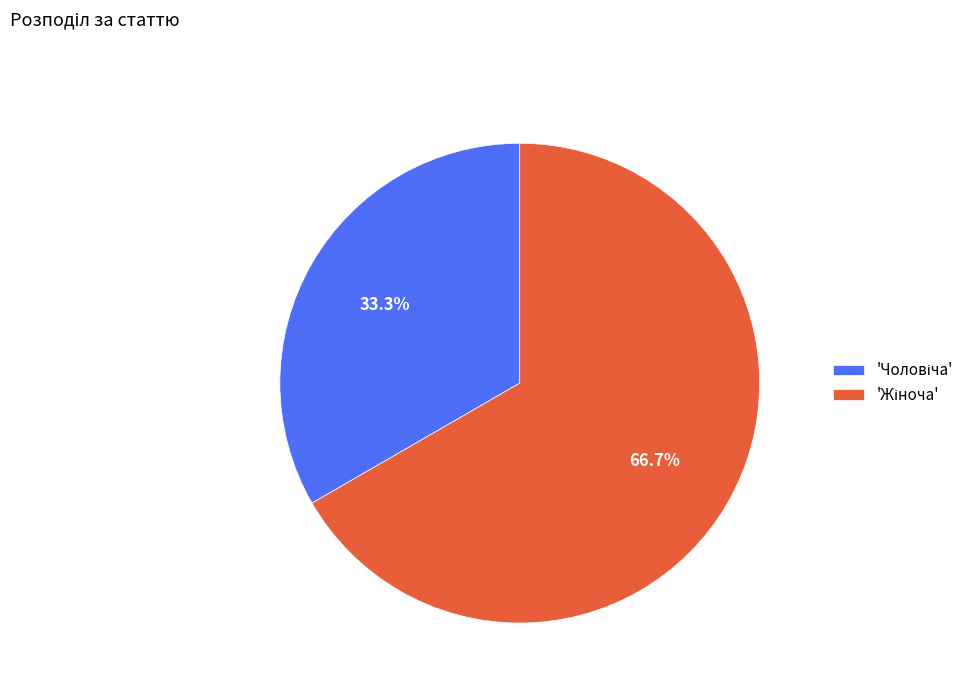

Is there a majority slice in this chart?

Yes